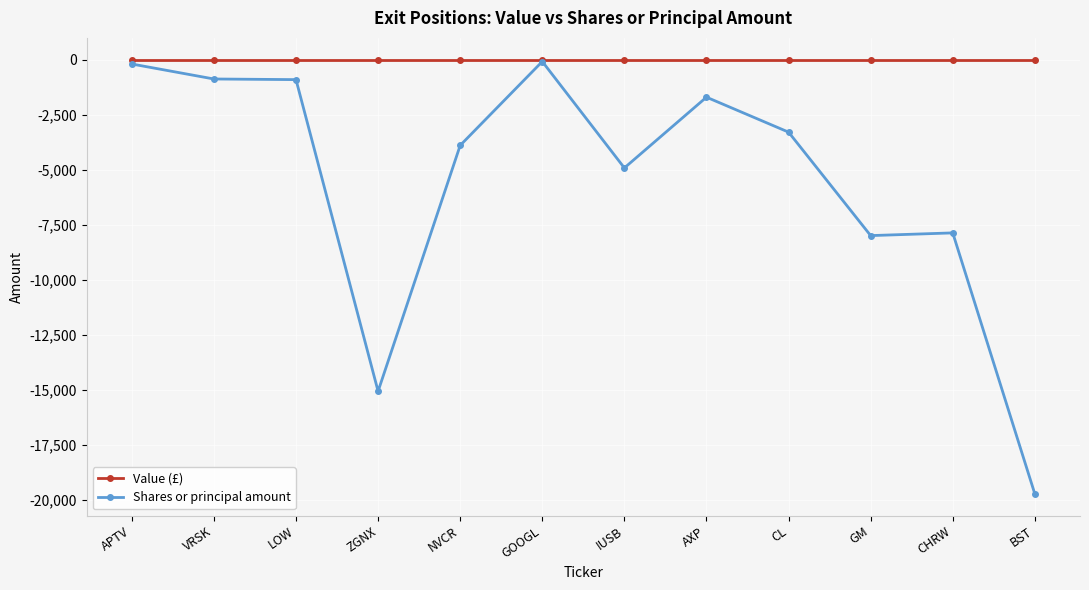

What is the label of the 11th point from the right?

VRSK